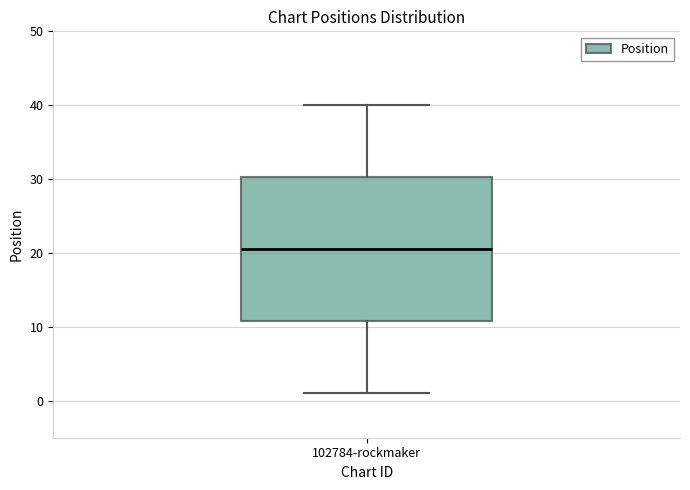

Where does the upper whisker of the box for 102784-rockmaker end on the y-axis? The values are not printed on the chart, so give them approximately, as read against the axis.

40